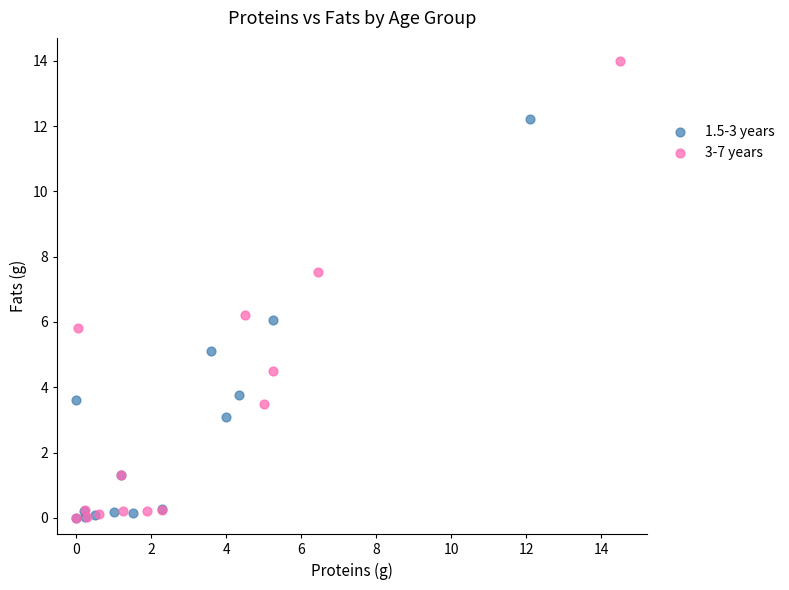

Which series has the largest Y range (max minus min)?

3-7 years